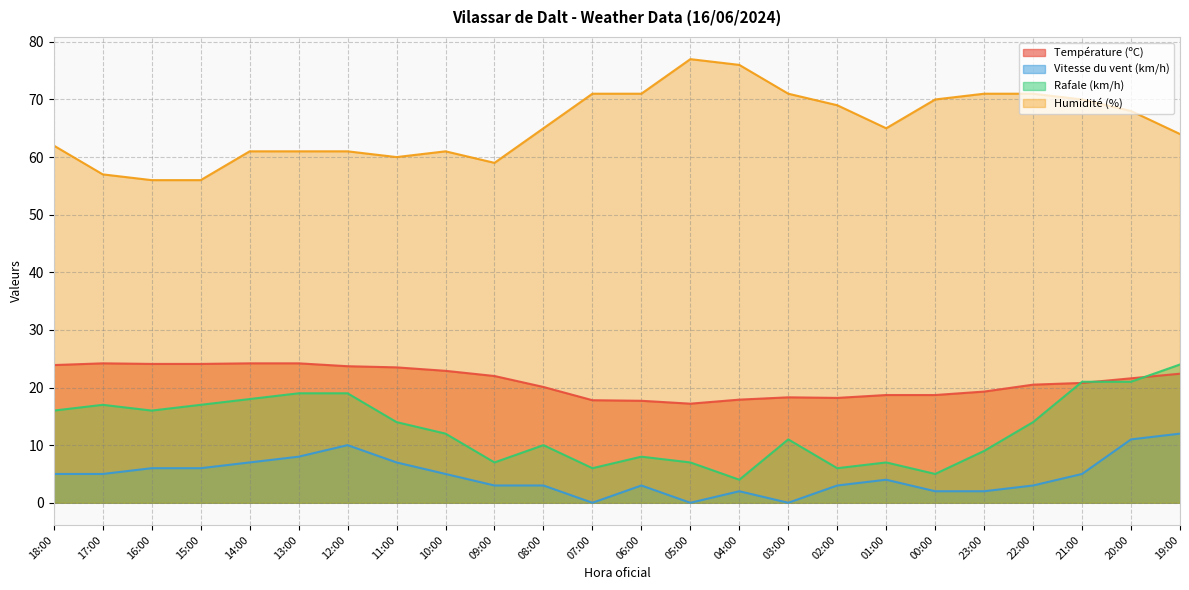

Which has a higher value, 18:00 or 20:00?

18:00